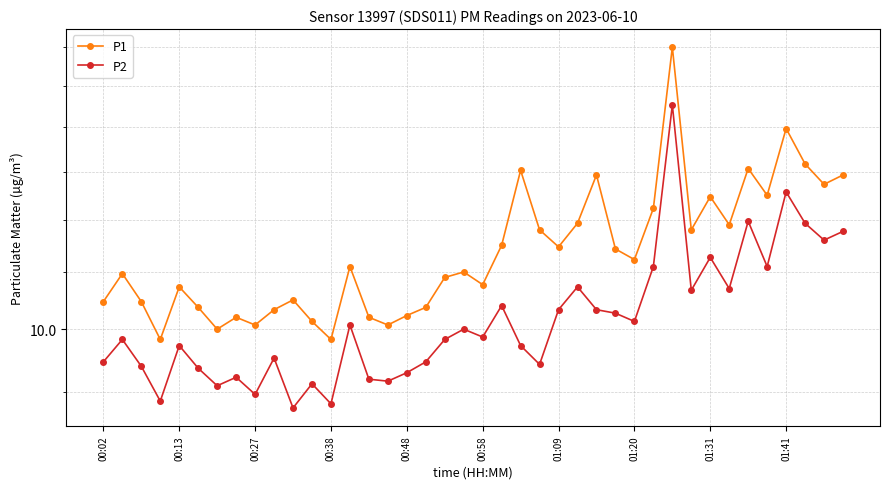

Is the value of P2 at 15 greater than the value of P1 at 22?

No